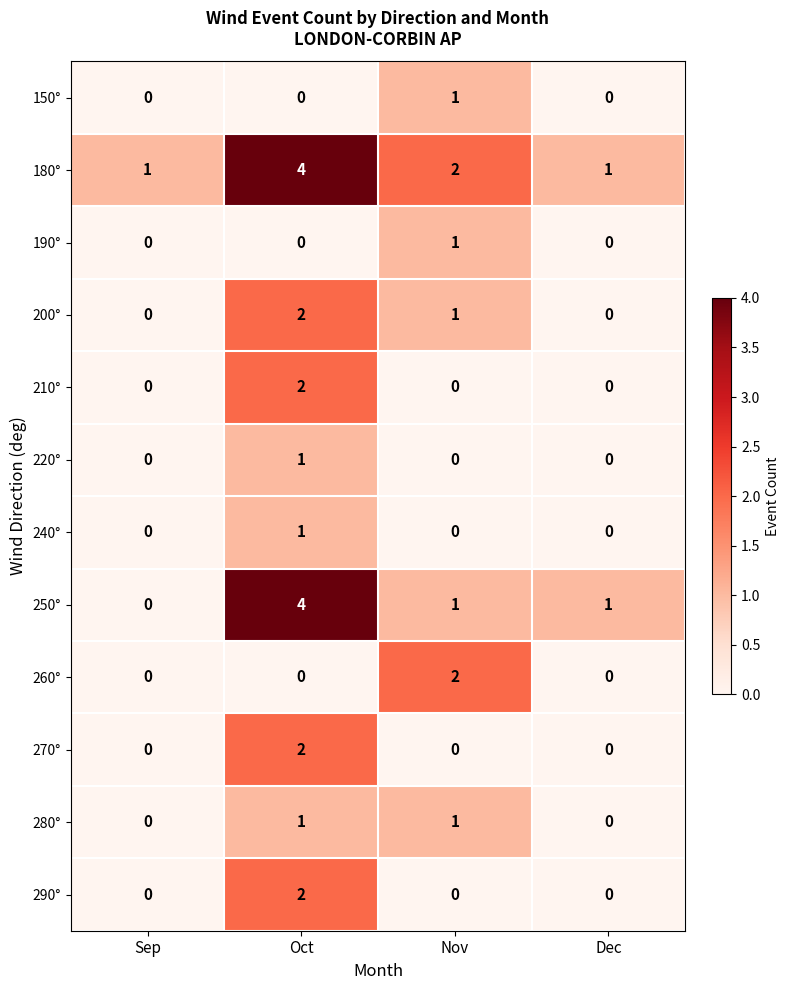

Is it true that 250° equals 0 at Sep?

True